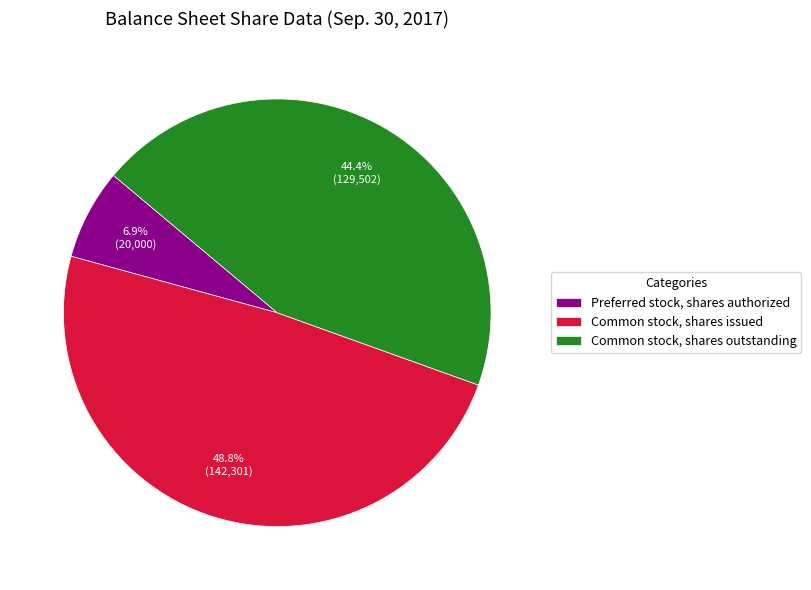

To the nearest percent, what portion does Common stock, shares issued represent?

49%